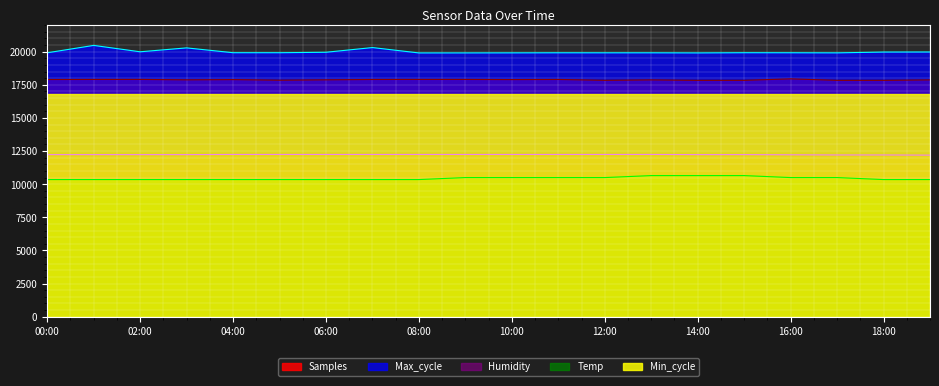

At which category is the sum across all series the highest?

01:00